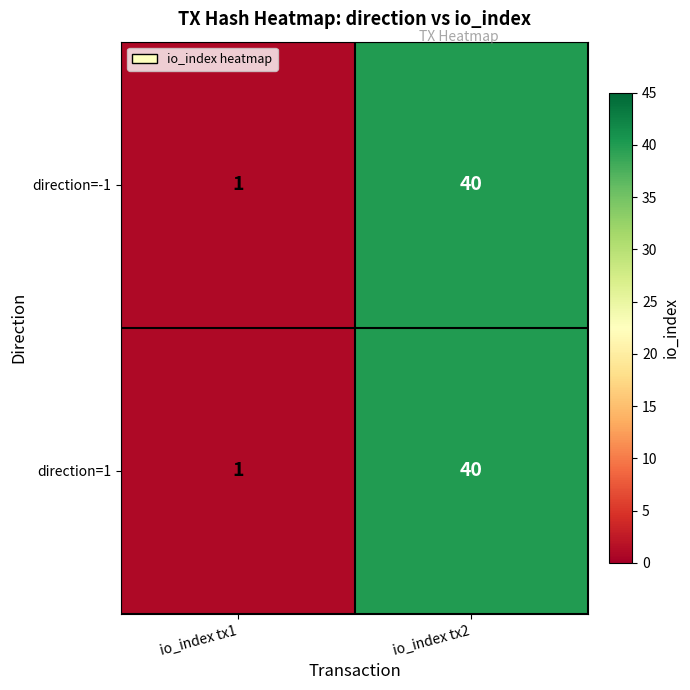

Read the direction=-1 value at io_index tx2.

40